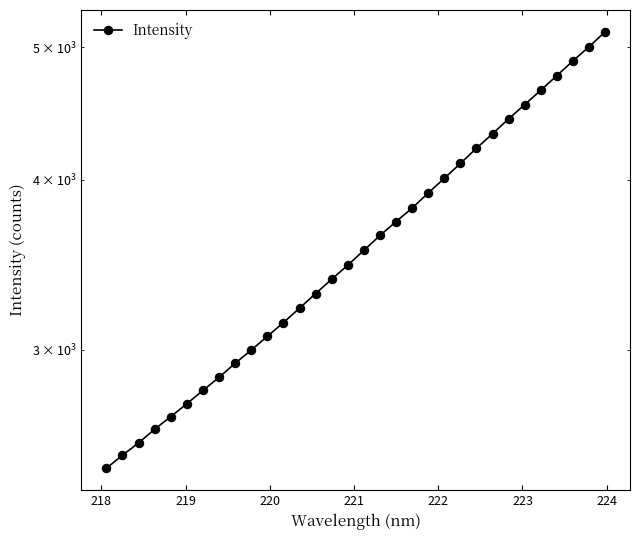

What is the difference between the maximum and minimum values?

2678.2